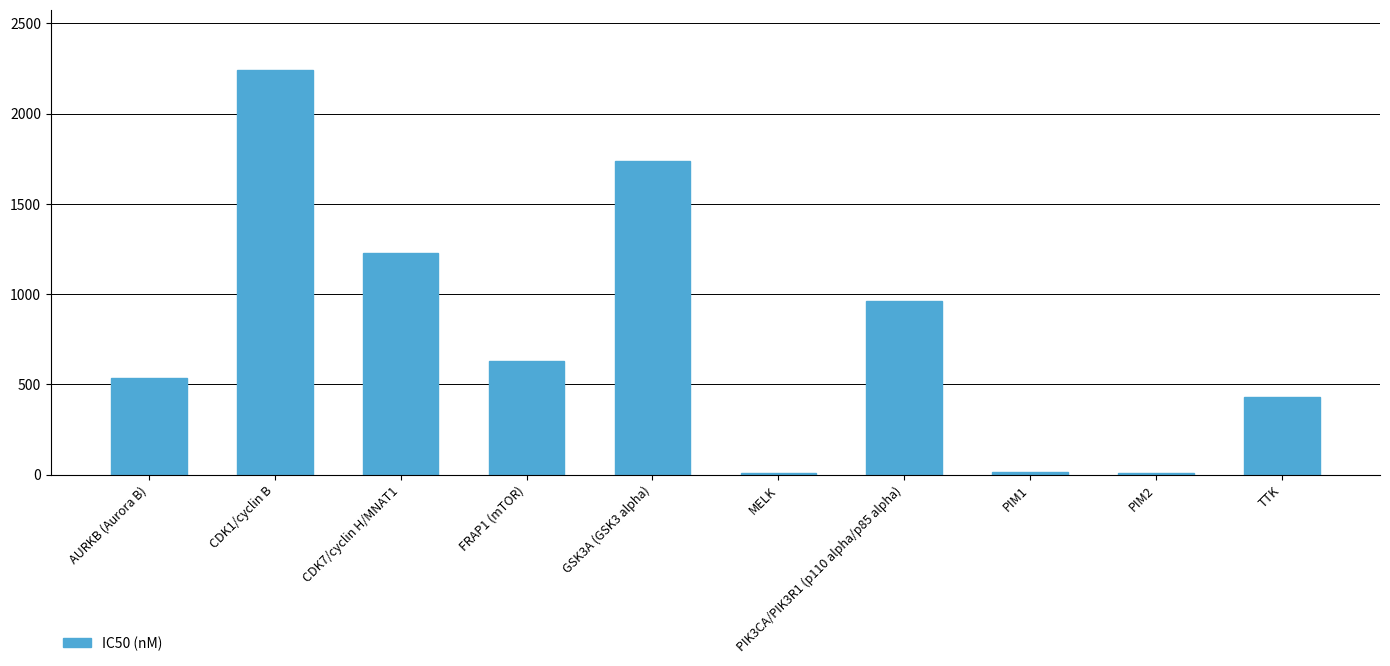

Are the bars horizontal?

No